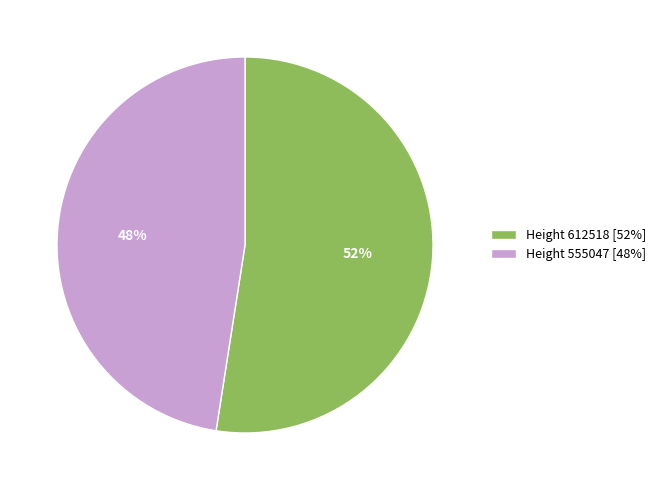

What is the majority slice?

Height 612518 [52%]